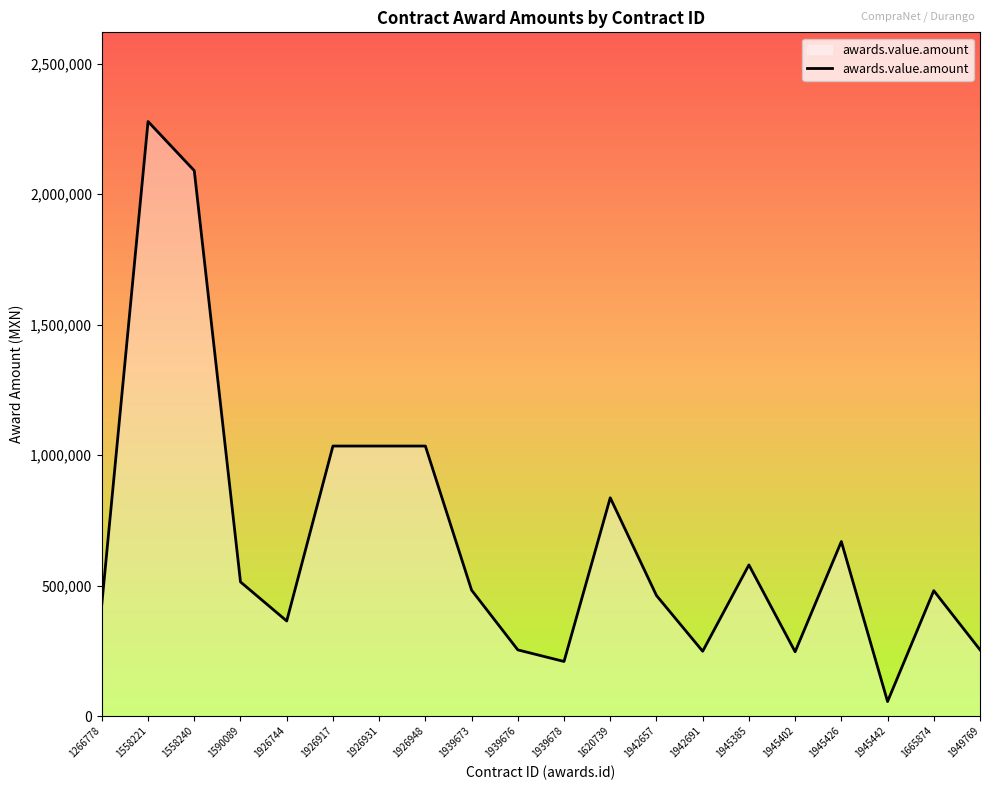

What is the ratio of the value at 1945402 to the value at 1939676?

1.0